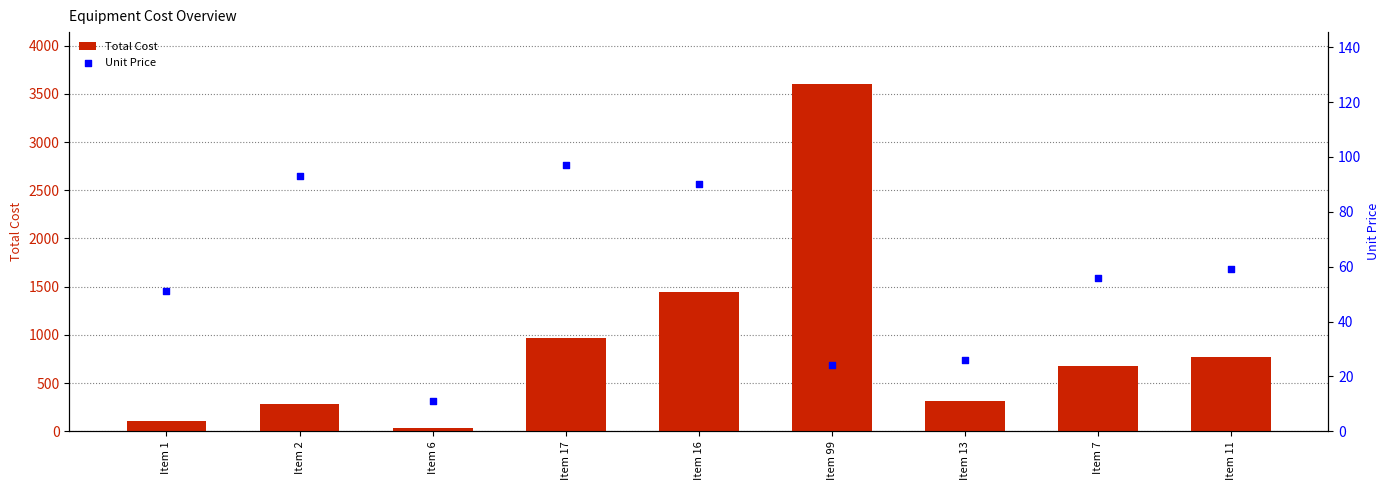

Which series contains the lowest Y value?

Unit Price